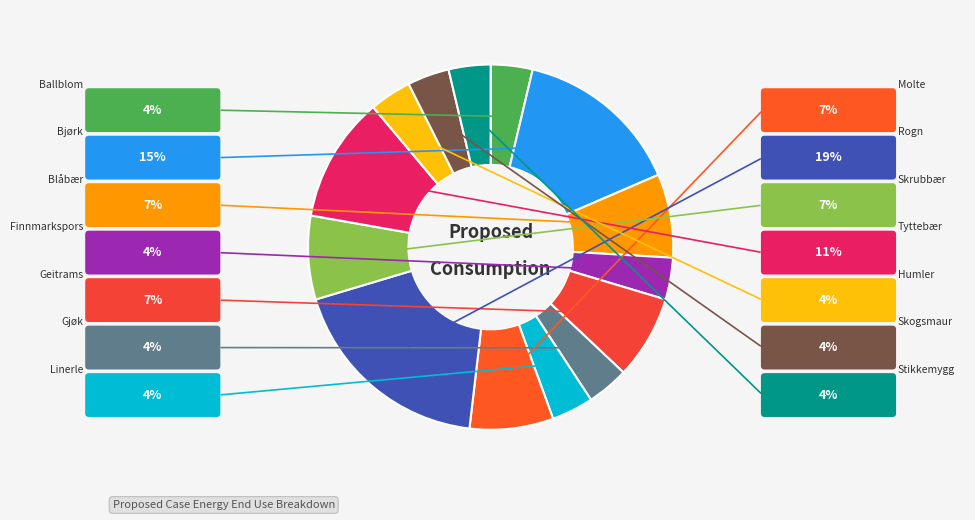

True or false: Humler accounts for 10% of the total.

False